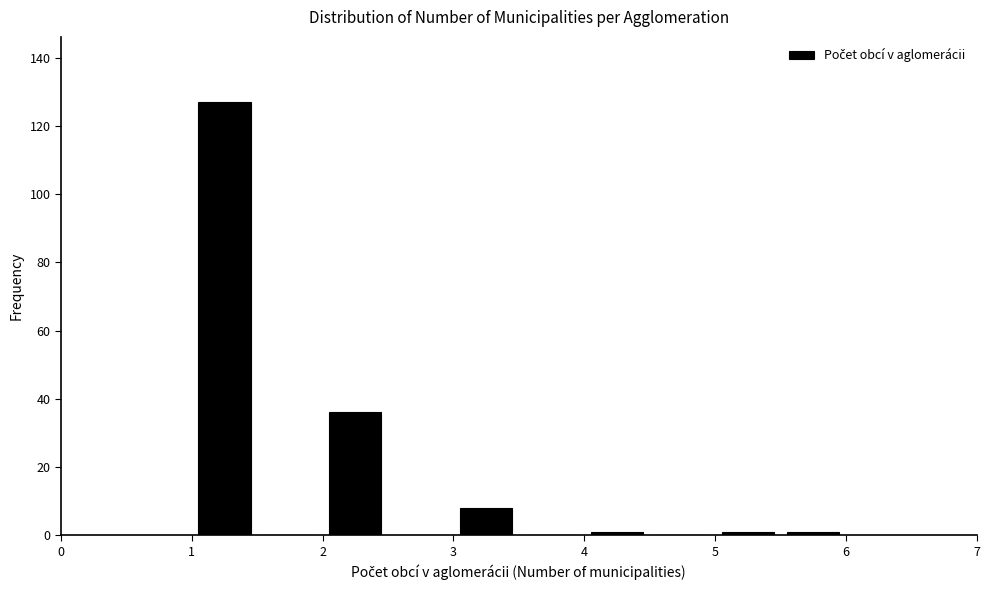

Reading left to right, list every bar in this chart as the range it spans on the x-axis followed by its height. The values are not printed on the chart, so give them approximately, as read against the axis.

1.0 to 1.5: 128
1.5 to 2.0: 0
2.0 to 2.5: 36
2.5 to 3.0: 0
3.0 to 3.5: 8
3.5 to 4.0: 0
4.0 to 4.5: under 2
4.5 to 5.0: 0
5.0 to 5.5: under 2
5.5 to 6.0: under 2